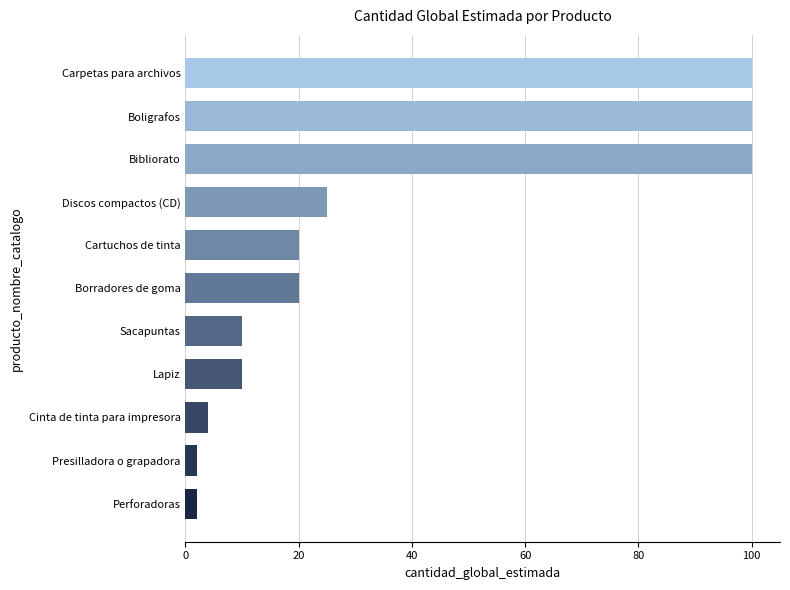

Reading bottom to top, list all the values displayed in this chart.

Perforadoras=2	Presilladora o grapadora=2	Cinta de tinta para impresora=4	Lapiz=10	Sacapuntas=10	Borradores de goma=20	Cartuchos de tinta=20	Discos compactos (CD)=25	Bibliorato=100	Boligrafos=100	Carpetas para archivos=100